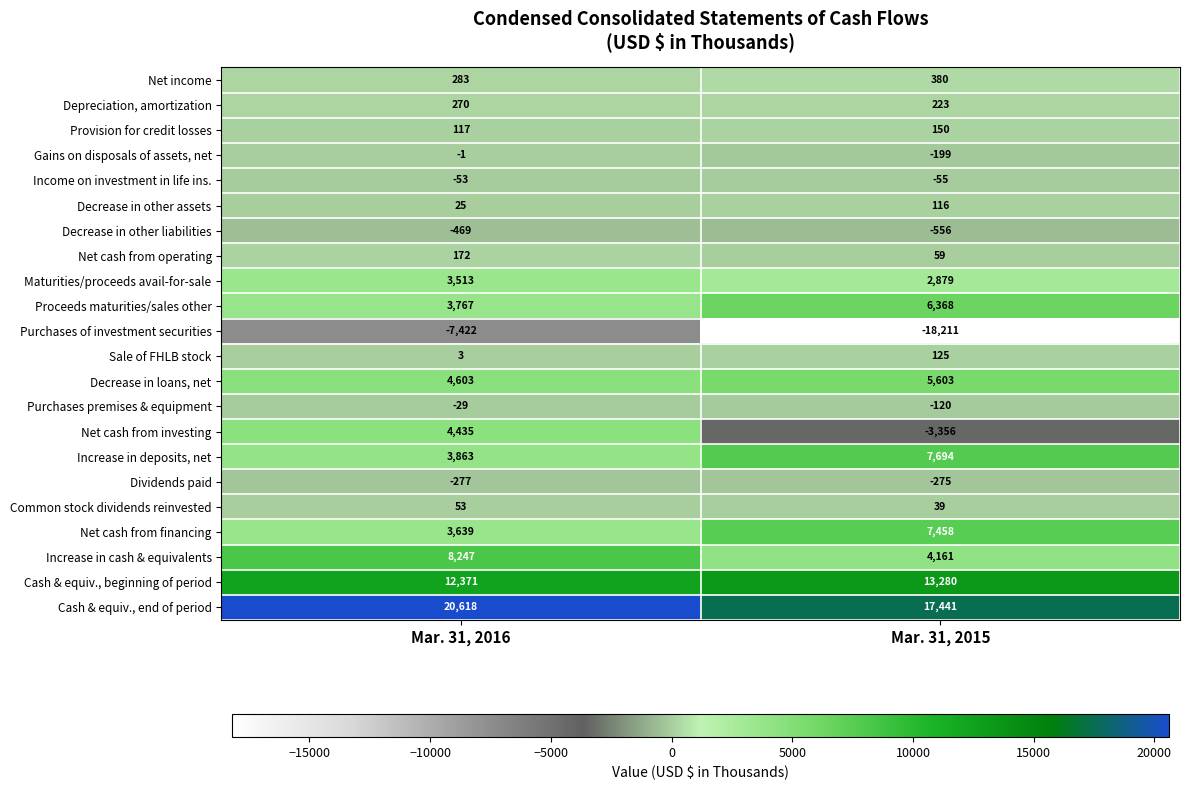

Which series has the largest total across all categories?

Cash & equiv., end of period